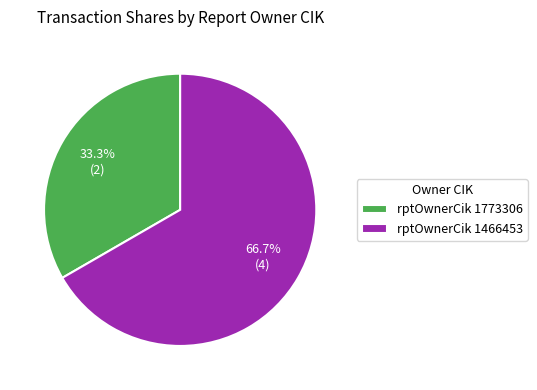

What is the total percentage of rptOwnerCik 1466453 and rptOwnerCik 1773306?

100.0%